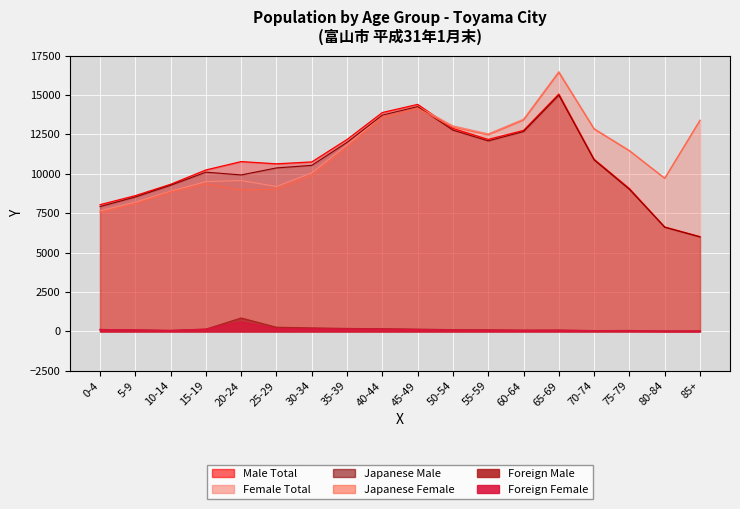

What is the highest value of the Male Total series?

15066